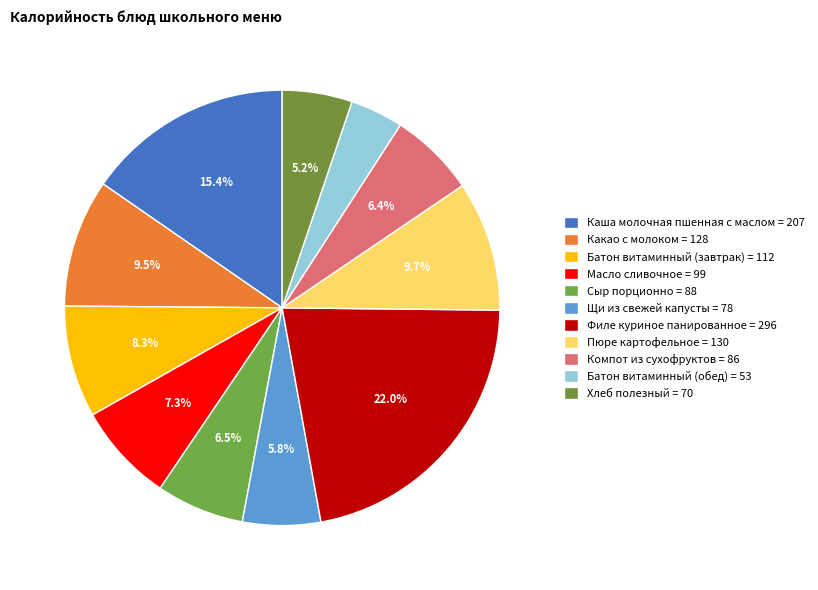

True or false: Каша молочная пшенная с маслом accounts for 4% of the total.

False